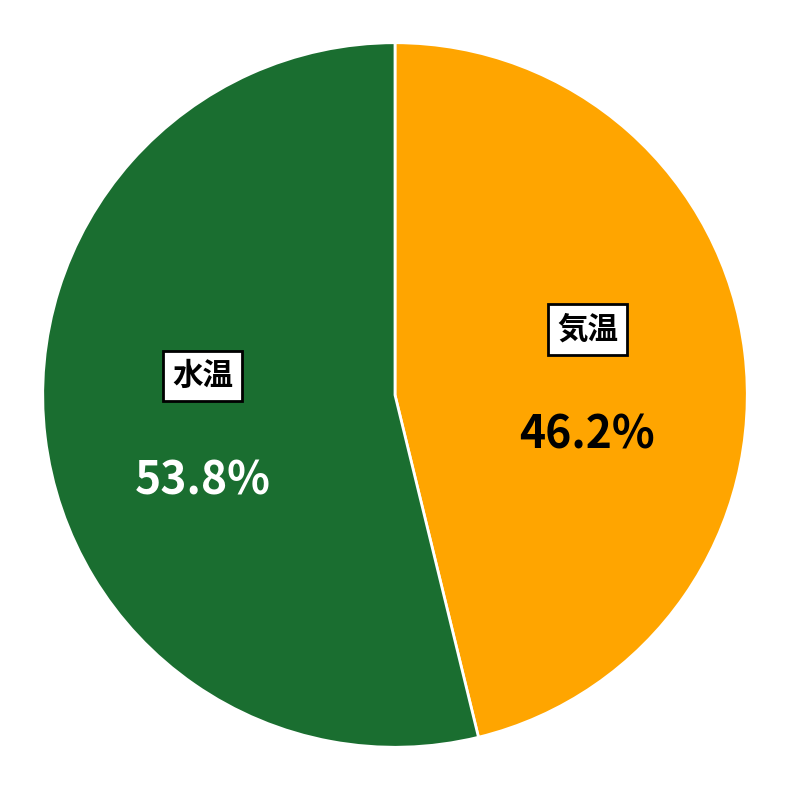

To the nearest percent, what portion does 気温 represent?

46%